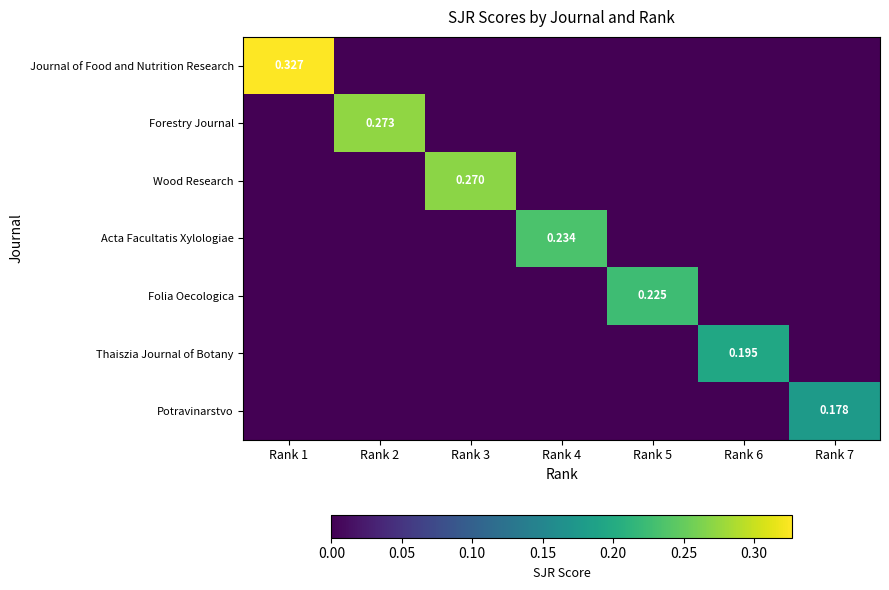

Between Rank 4 and Rank 5, which is larger?

Rank 4